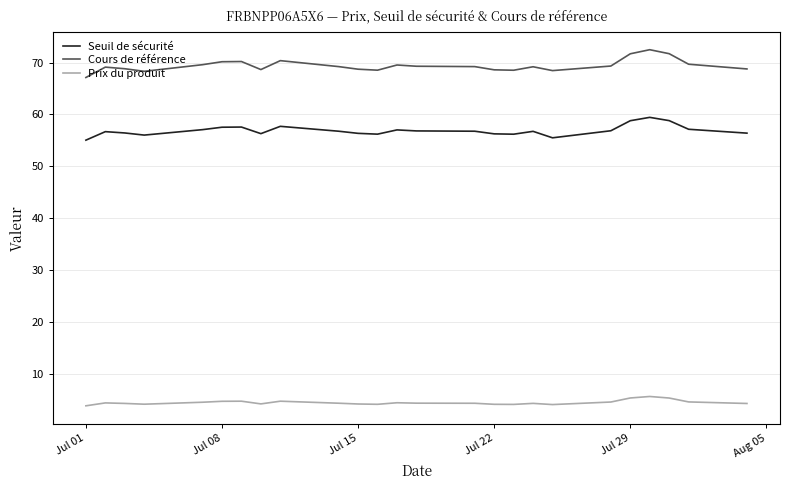

Rank the series by their average value, from lowest to highest.

Prix du produit, Seuil de sécurité, Cours de référence